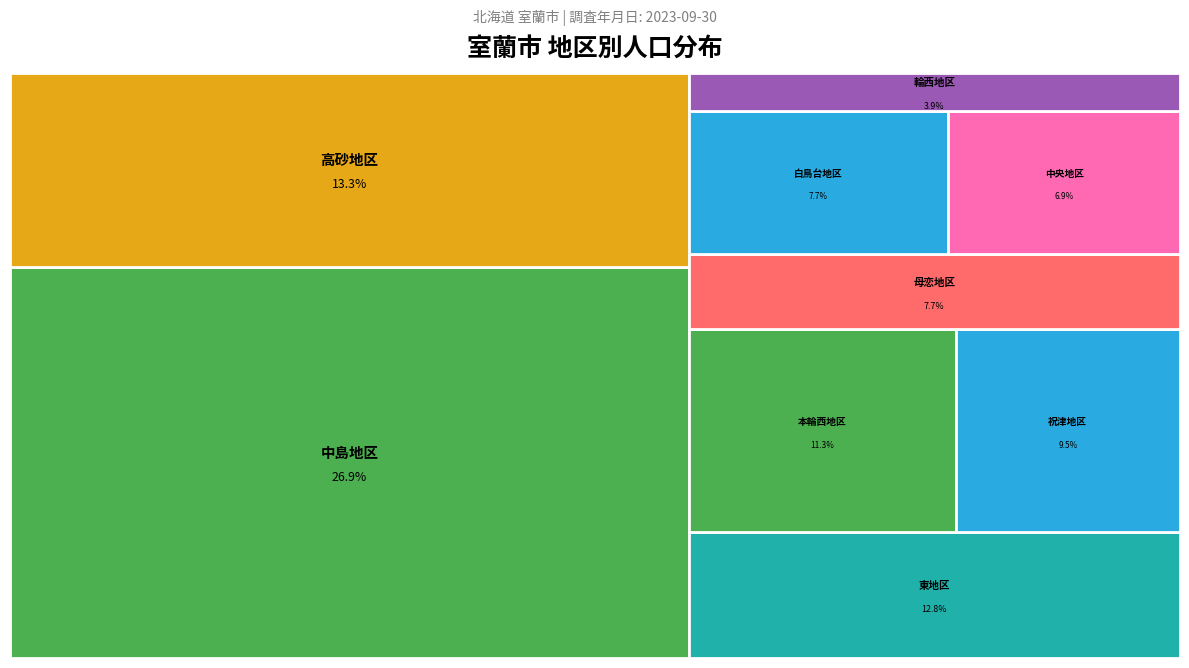

How many segments does this pie chart have?

9